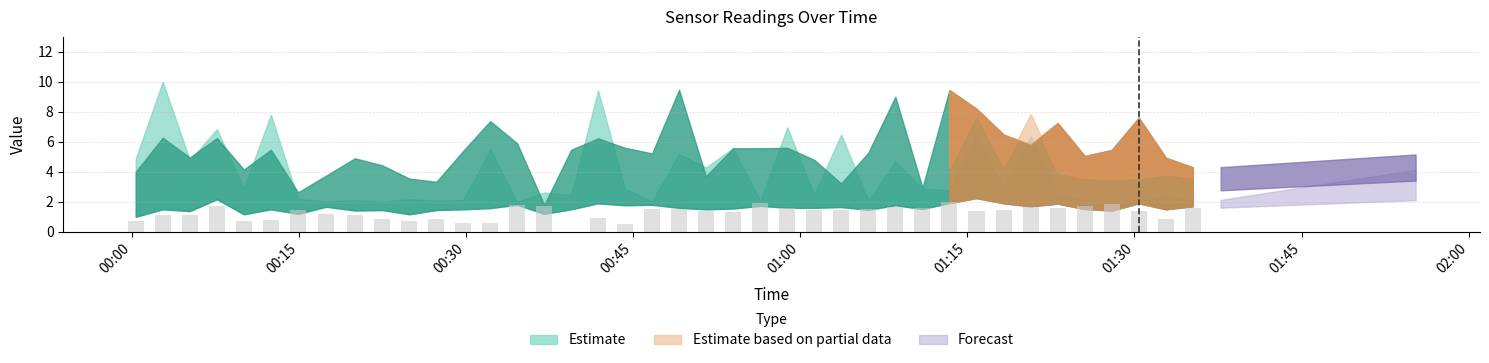

What is the sum of all values?

51.0